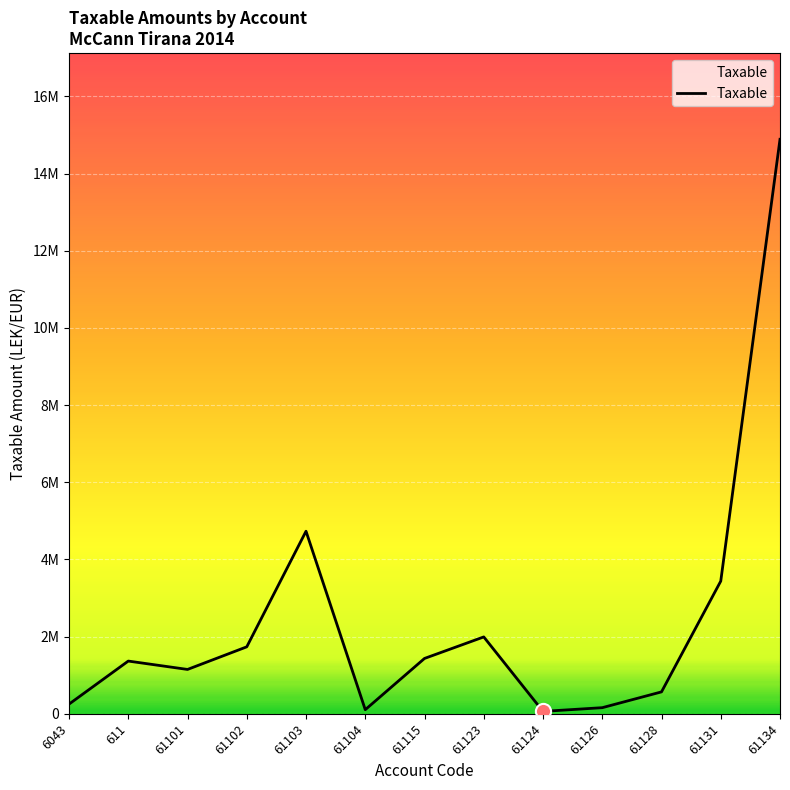

What is the change in value from 61126 to 61131?

+3279998.5